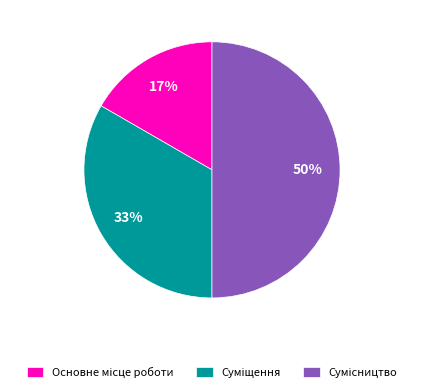

To the nearest percent, what is the difference between the largest and smallest slice percentages?

33%